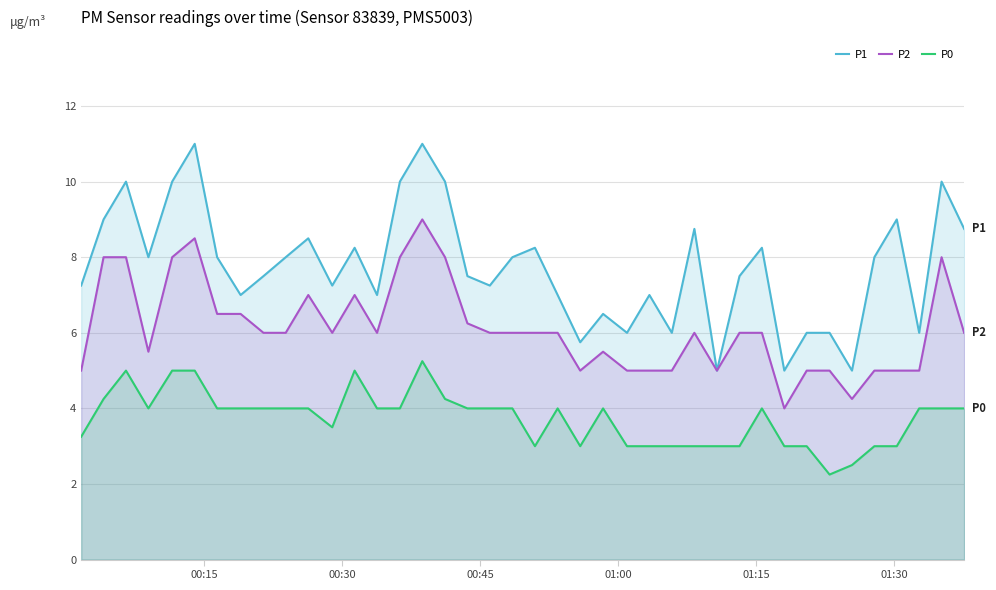

True or false: P2 has more than 0 interior local peaks.

True